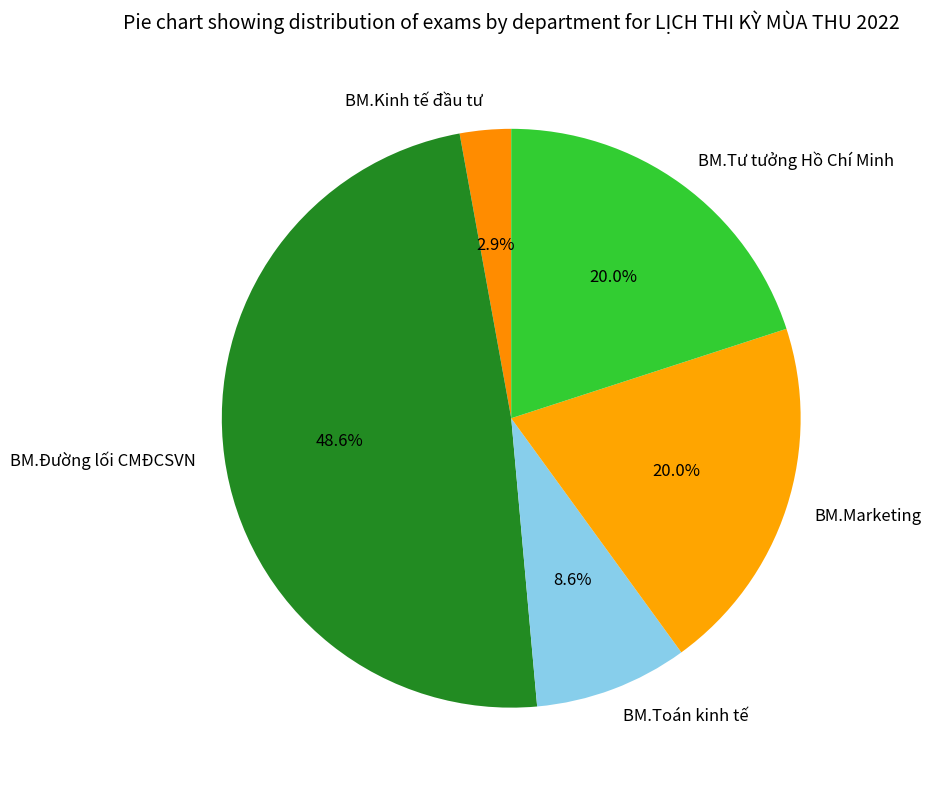

Is there a majority slice in this chart?

No